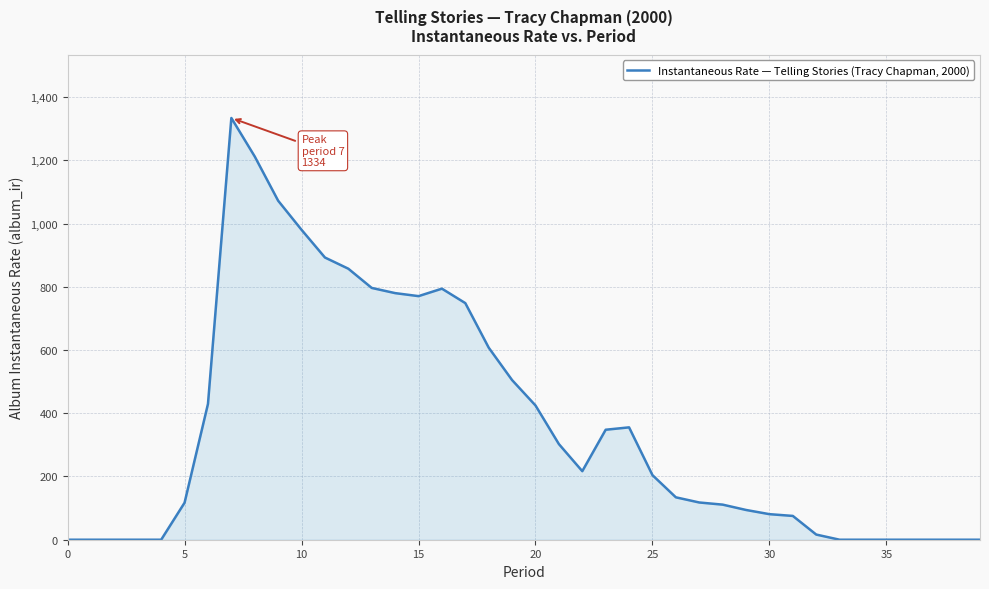

What is the greatest value displayed?

1334.1